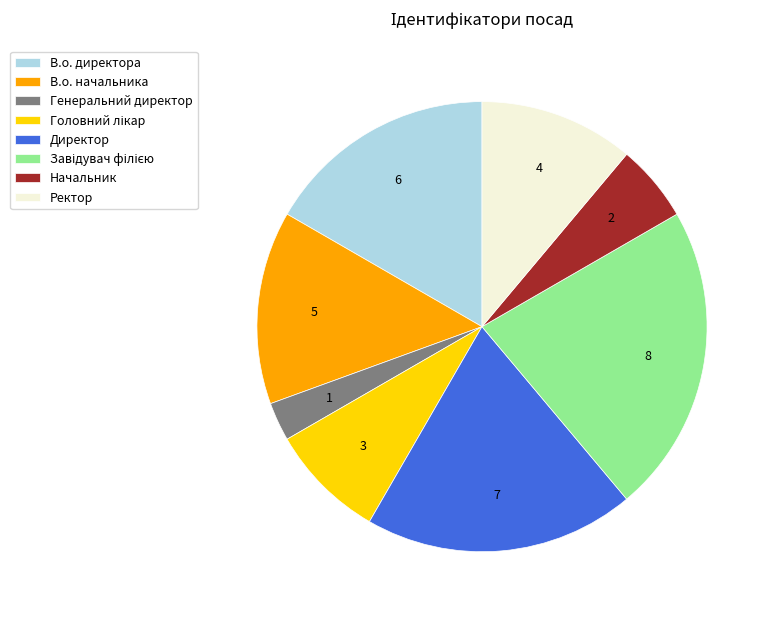

Do В.о. начальника and Начальник together represent more than half of the pie?

No